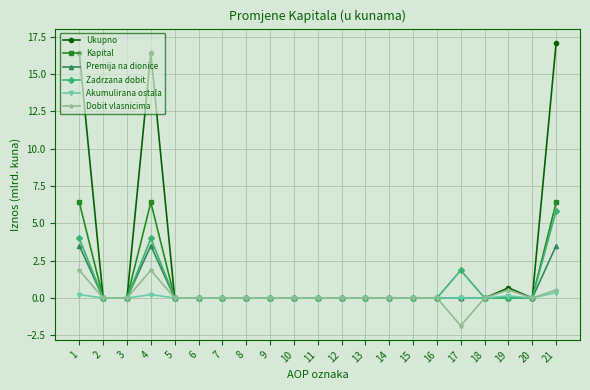

Which series has the largest total across all categories?

Ukupno